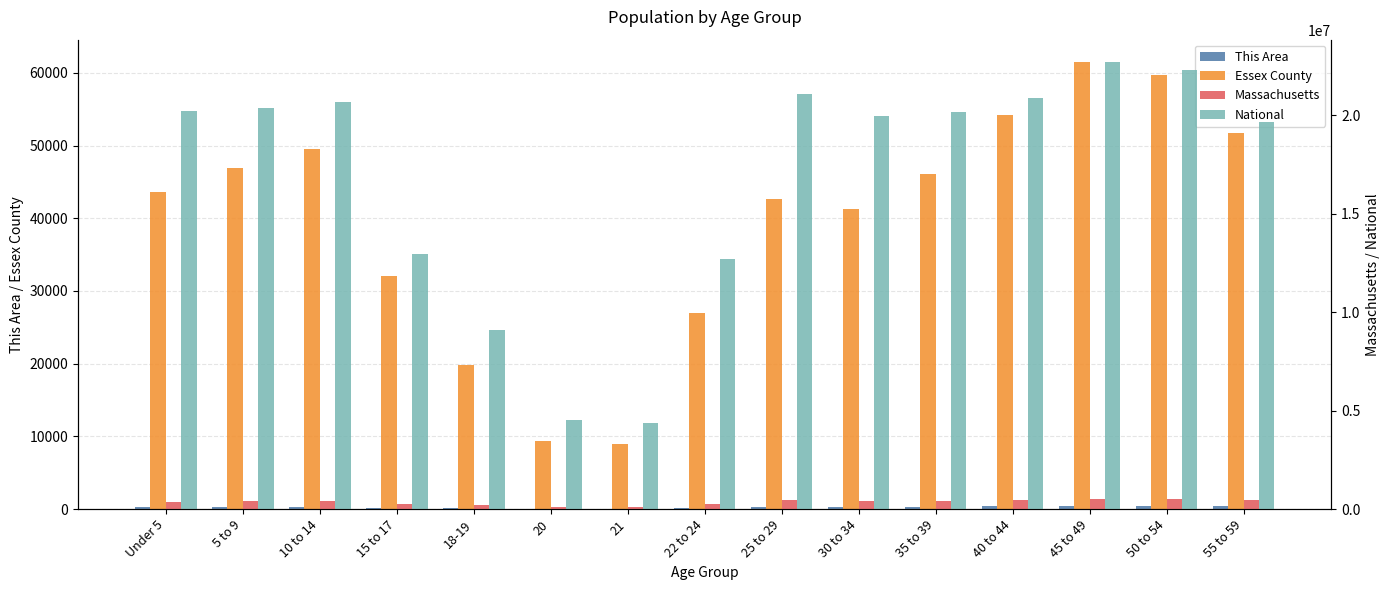

Which series changed the most between 25 to 29 and 30 to 34?

National